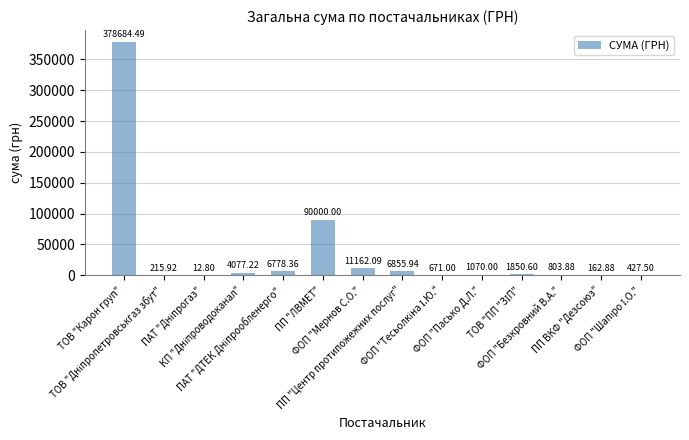

What is the sum of all values?

502772.7